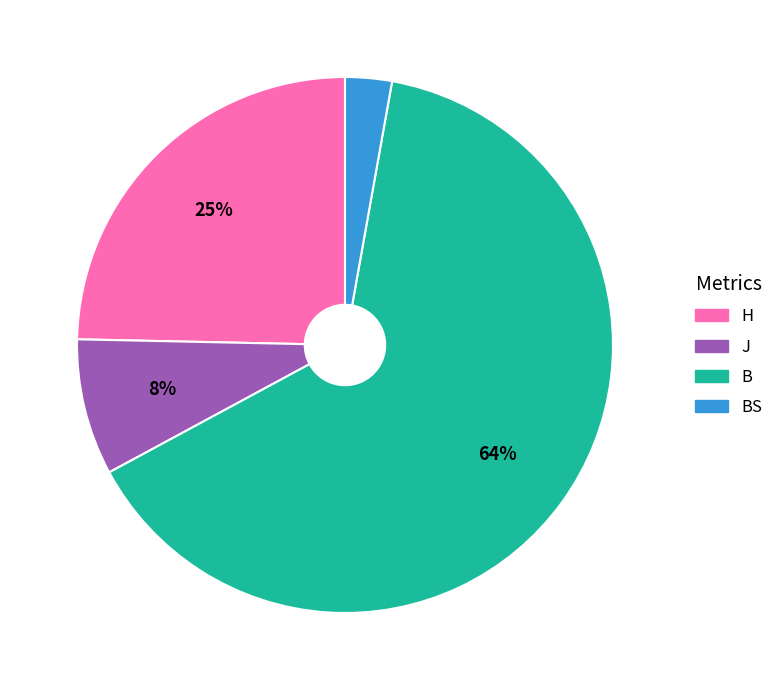

To the nearest percent, what is the difference between the largest and smallest slice percentages?

61%